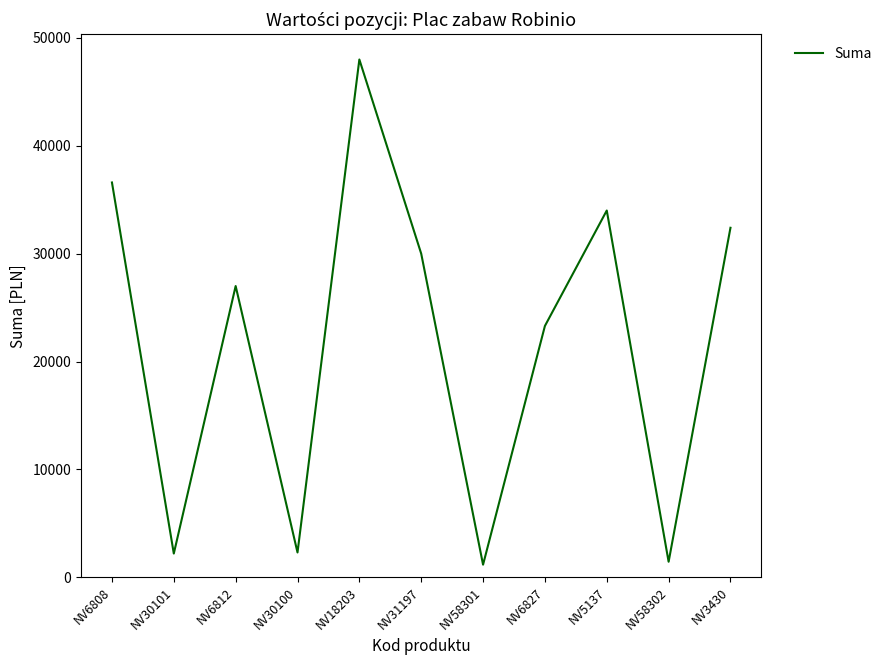

What is the difference between the maximum and minimum values?

46830.0